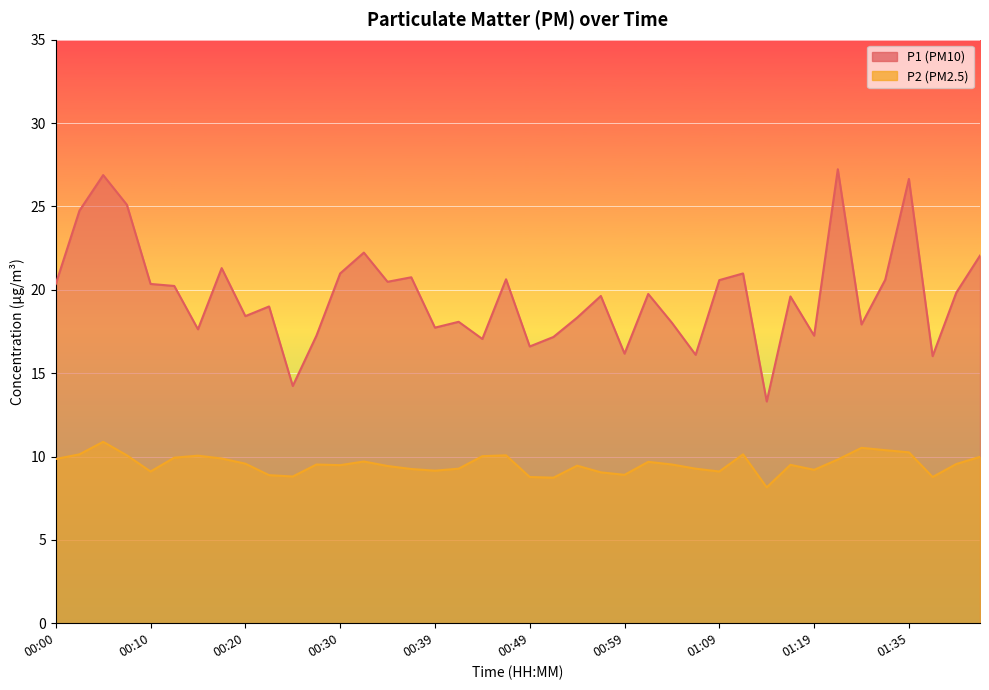

Reading right to left, list all the values displayed in this chart.

P1: 22.1	19.8	16.0	26.6	20.6	17.9	27.2	17.2	19.6	13.3	21.0	20.6	16.1	18.0	19.8	16.2	19.6	18.3	17.2	16.6	20.6	17.1	18.1	17.7	20.8	20.5	22.2	21.0	17.2	14.2	19.0	18.4	21.3	17.6	20.2	20.4	25.1	26.9	24.8	20.4
P2: 10.0	9.6	8.8	10.2	10.4	10.5	9.8	9.2	9.5	8.2	10.1	9.1	9.3	9.5	9.7	8.9	9.1	9.4	8.7	8.8	10.1	10.0	9.3	9.2	9.2	9.4	9.7	9.5	9.5	8.8	8.9	9.6	9.9	10.1	9.9	9.1	10.1	10.9	10.1	9.8